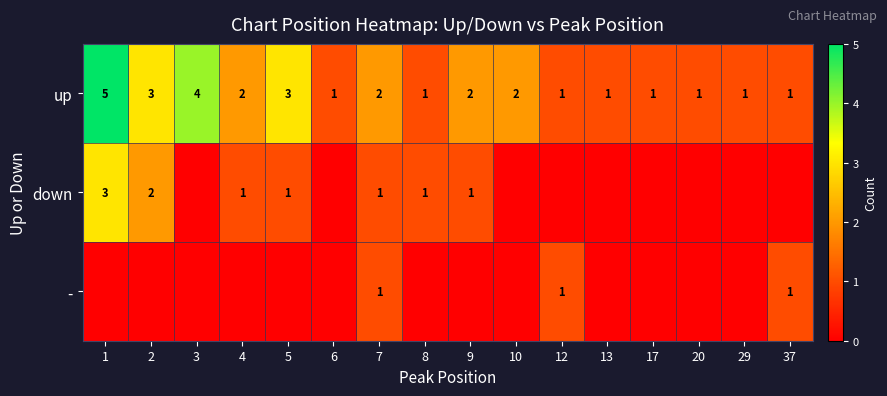

What is the difference between the highest and lowest values at 29?

1